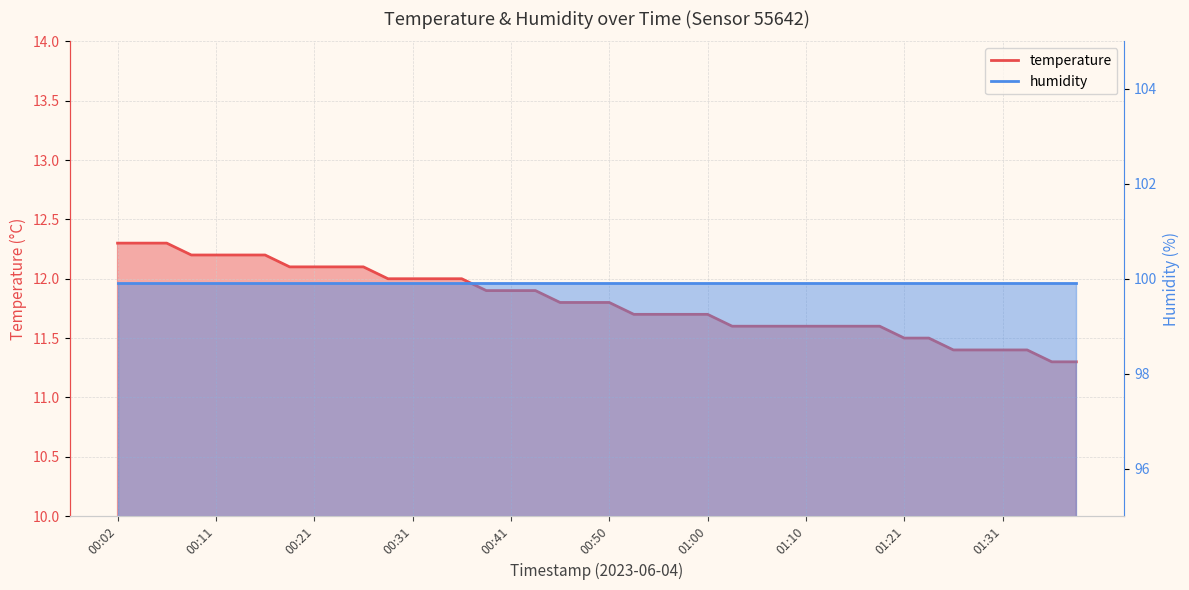

What is the value of the 32nd point from the left?

11.6